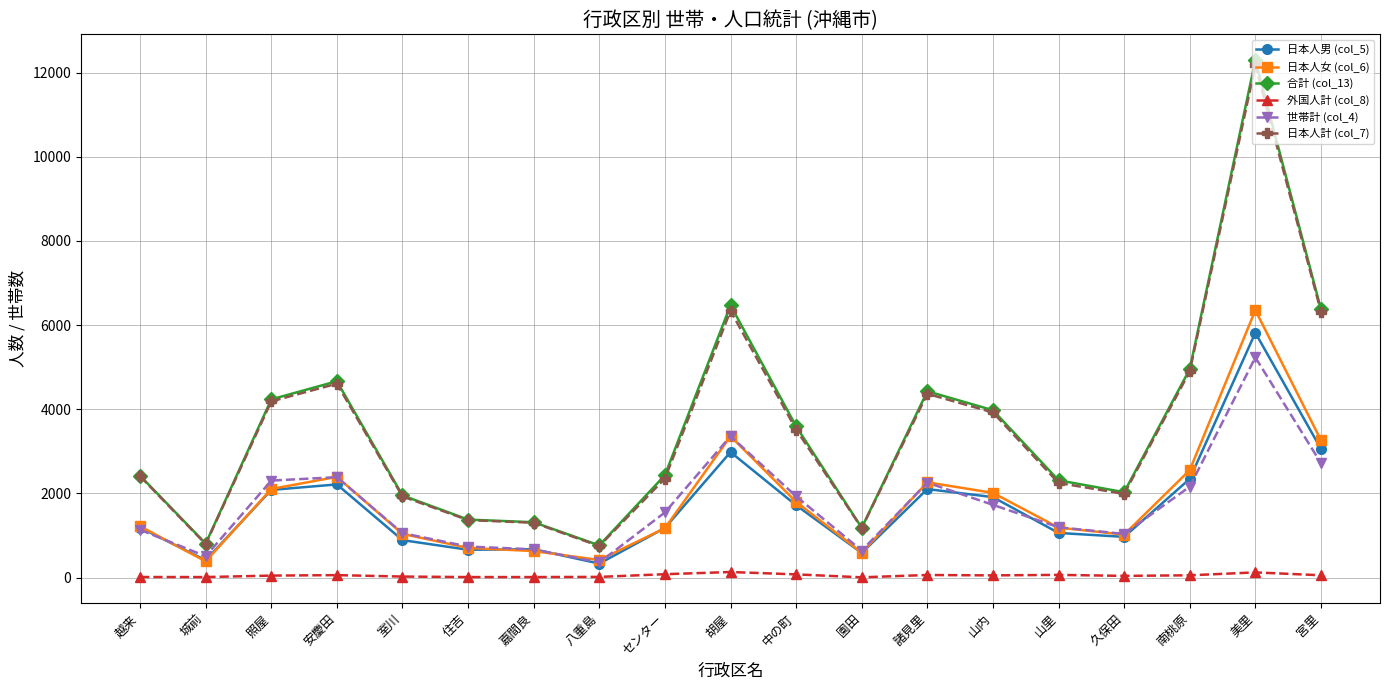

What is the spread (max minus min) of values at 八重島?

749